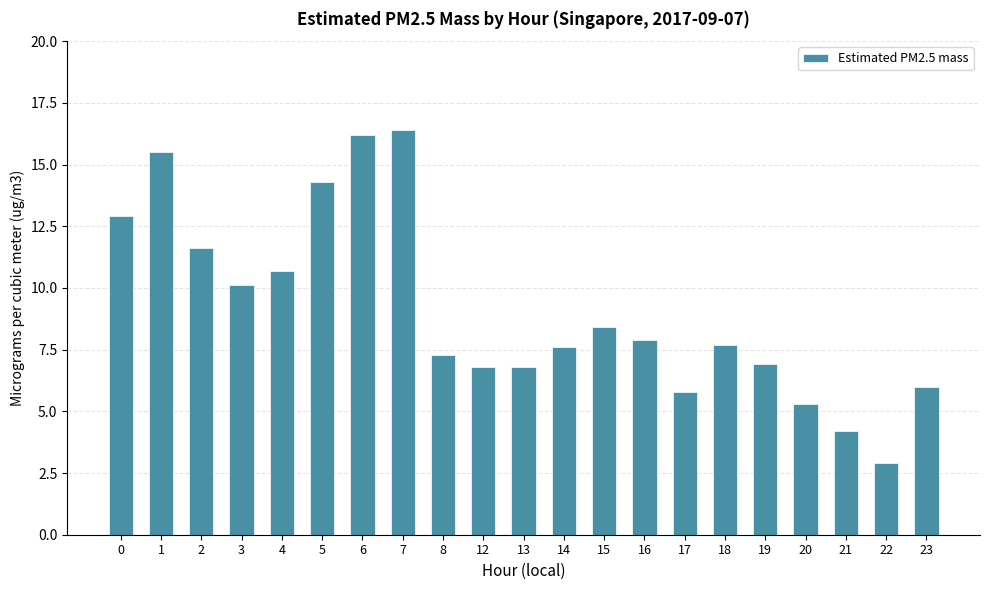

What is the change in value from 2 to 16?

-3.7